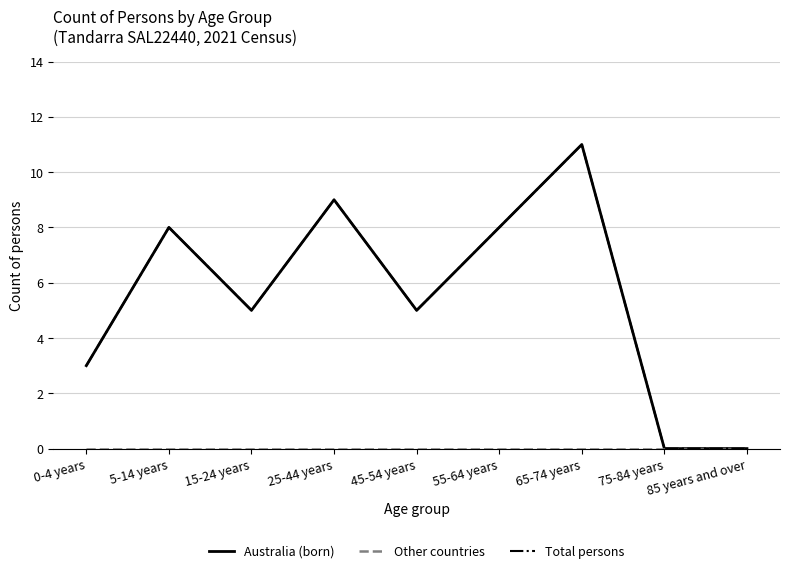

What is the label of the 1st point from the left?

0-4 years